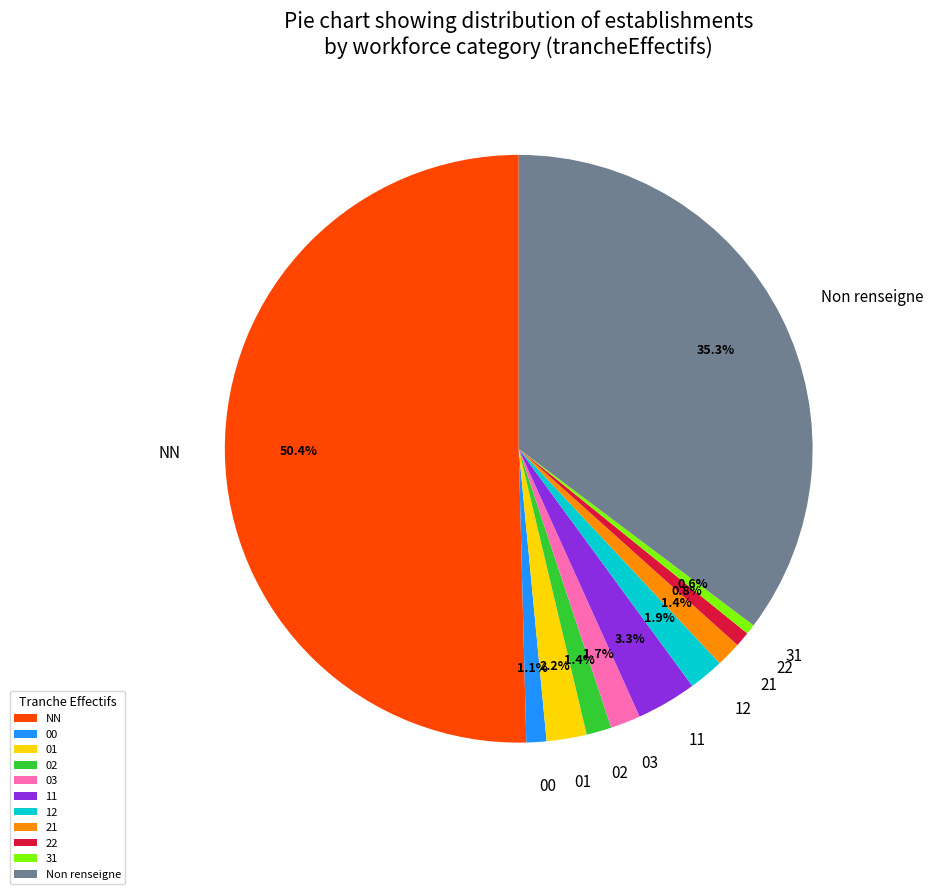

The 00 slice represents 16% of the pie. True or false?

False